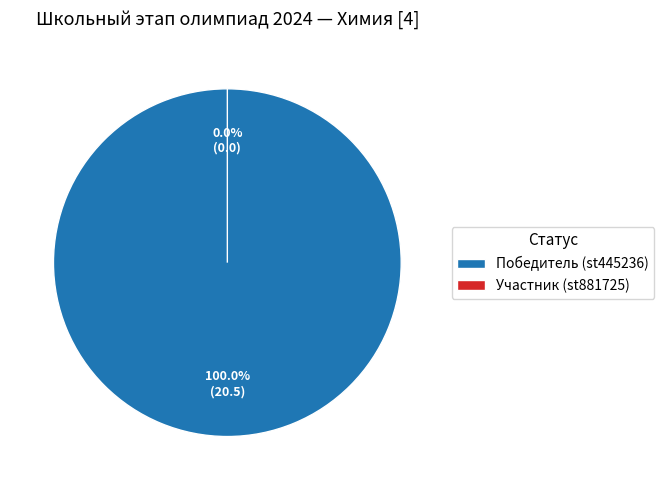

Is the sum of Победитель (st445236) and Участник (st881725) greater than half?

Yes